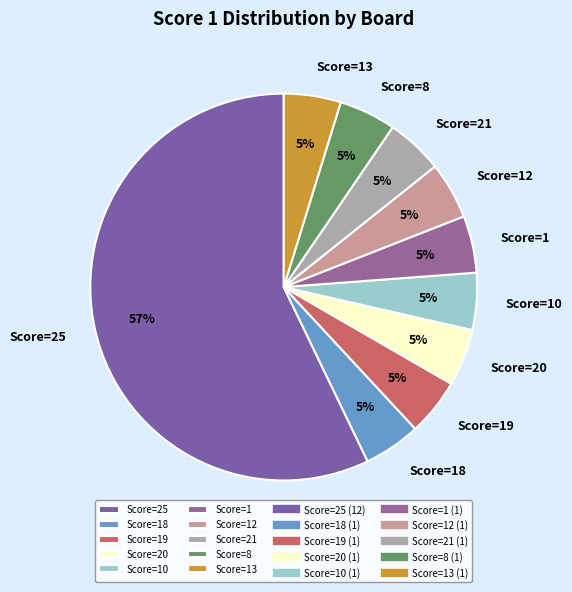

Do Score=19 and Score=12 together represent more than half of the pie?

No